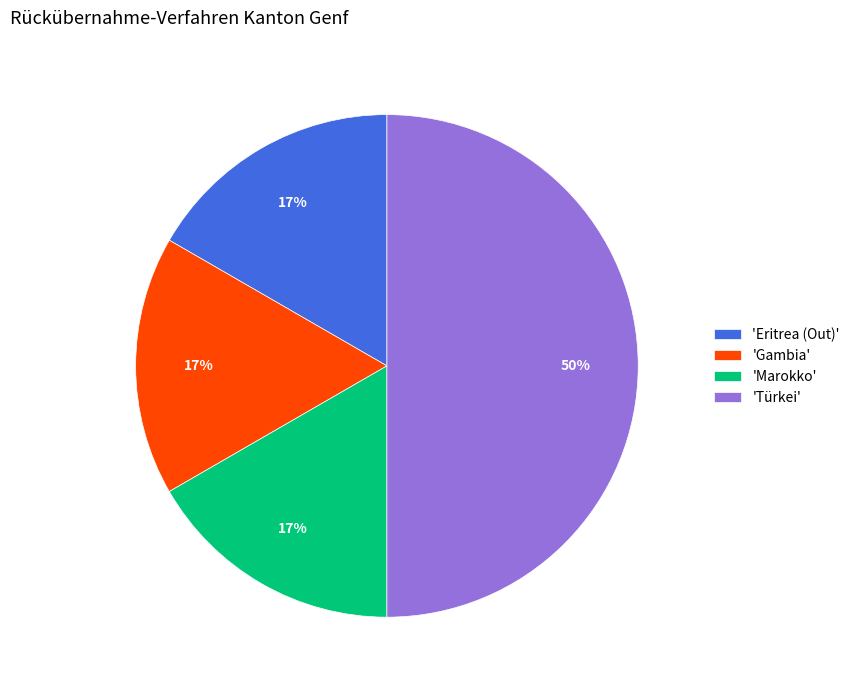

The 'Eritrea (Out)' slice represents 17% of the pie. True or false?

True